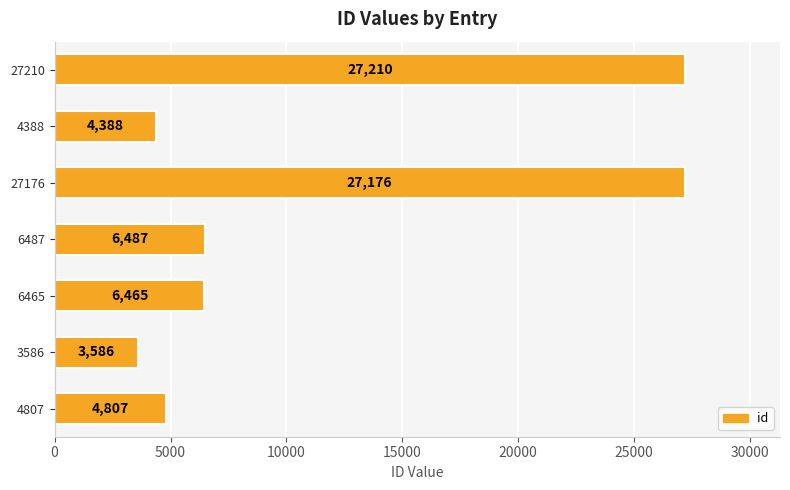

What is the average value?

11446